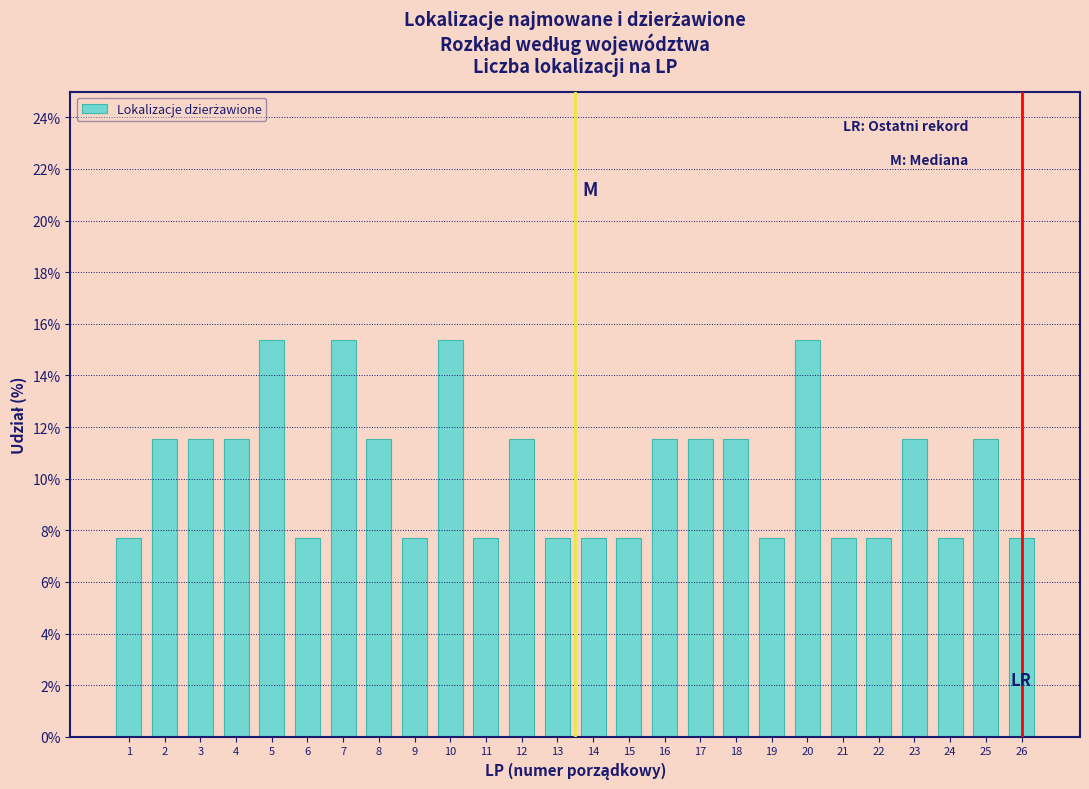

Reading right to left, transcribe all the data shown in this chart.

26=7.7	25=11.5	24=7.7	23=11.5	22=7.7	21=7.7	20=15.4	19=7.7	18=11.5	17=11.5	16=11.5	15=7.7	14=7.7	13=7.7	12=11.5	11=7.7	10=15.4	9=7.7	8=11.5	7=15.4	6=7.7	5=15.4	4=11.5	3=11.5	2=11.5	1=7.7